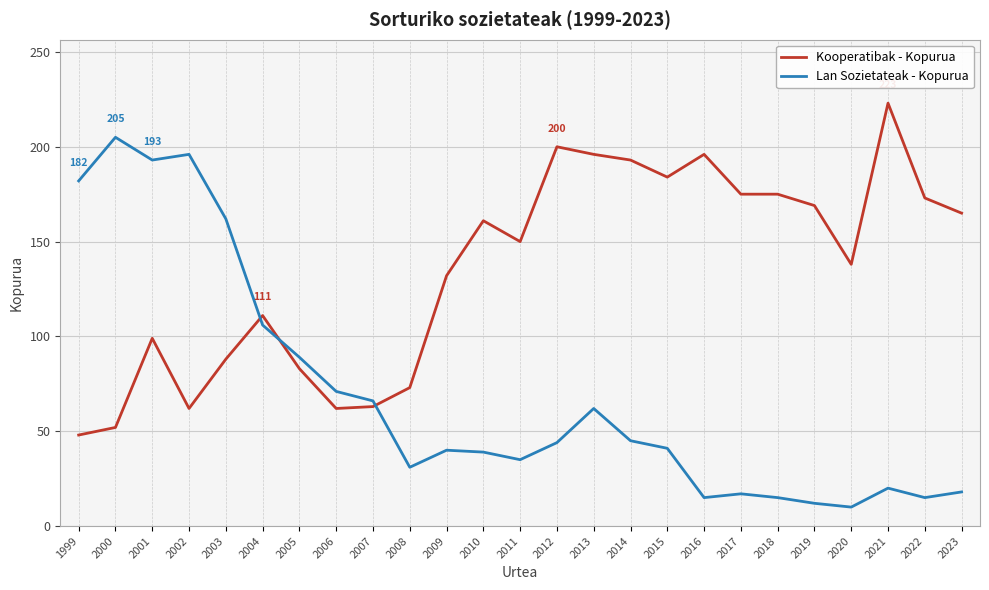

What are all the series names shown in the legend?

Kooperatibak - Kopurua, Lan Sozietateak - Kopurua